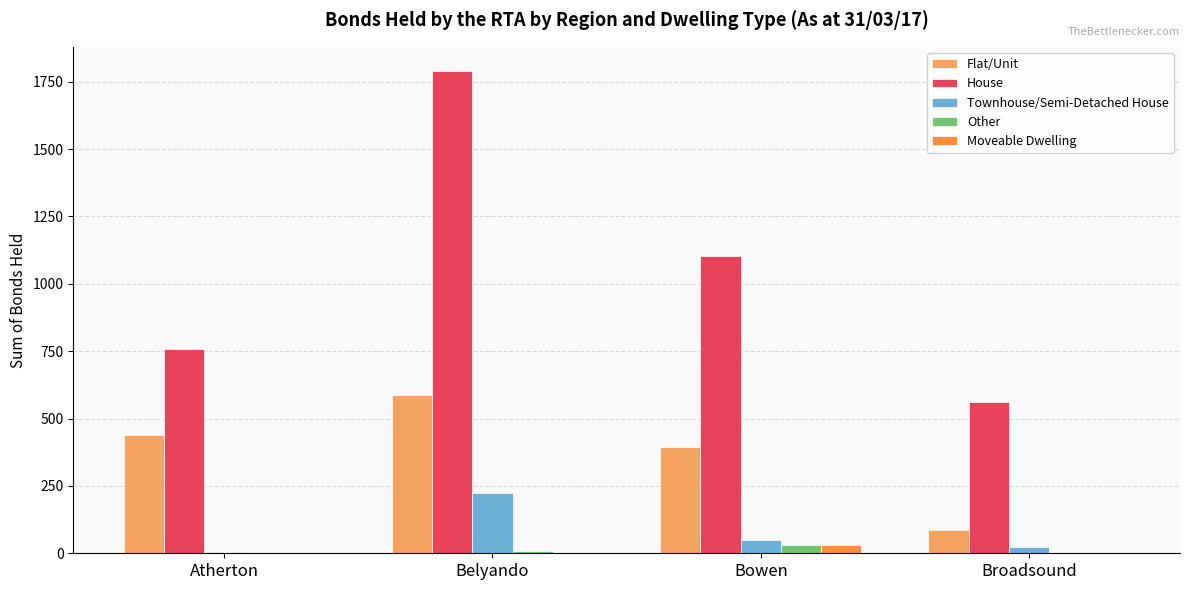

Where is House nearest to the value 1176?

Bowen